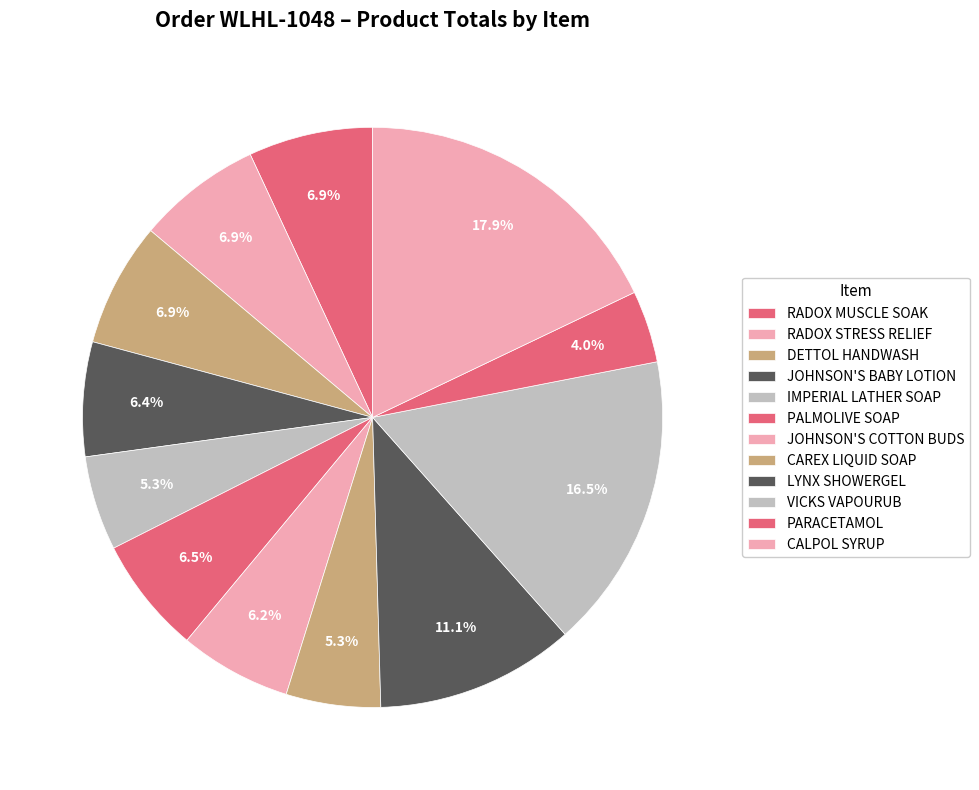

Does any single category account for the majority?

No